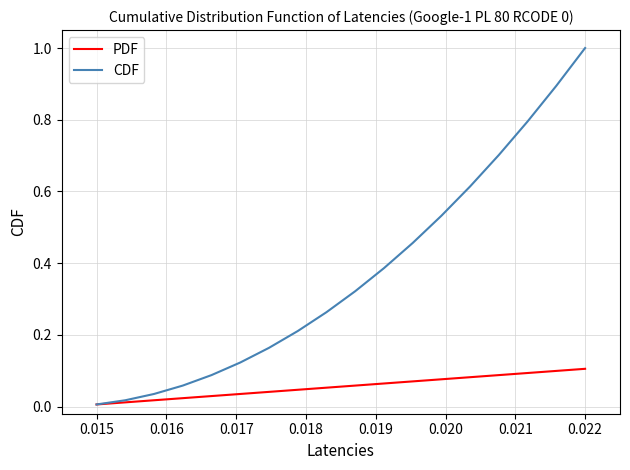

Which series has the largest total across all categories?

CDF